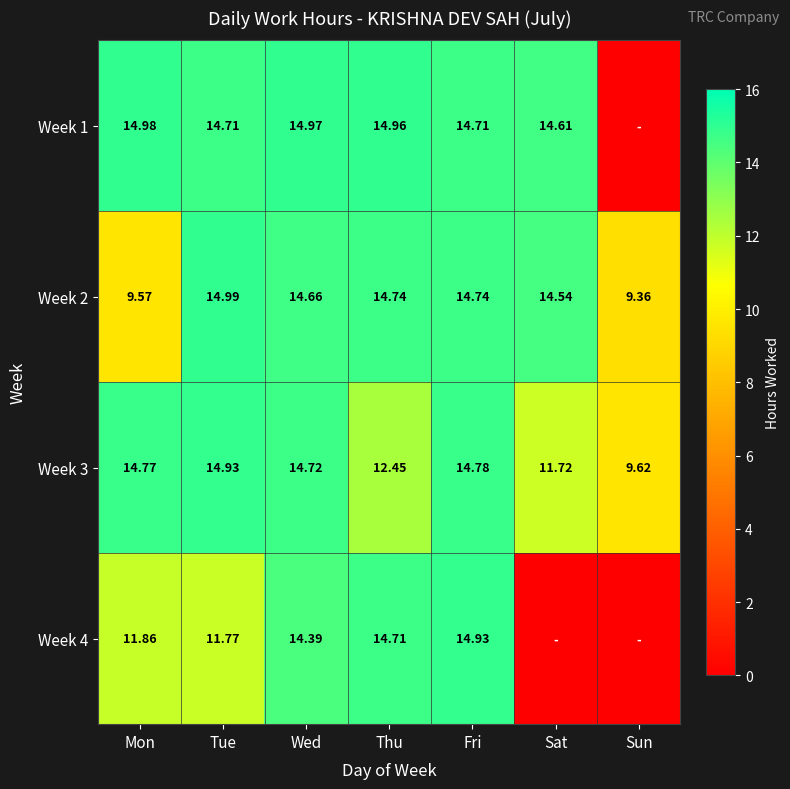

What is the total value across all series at Fri?

59.2